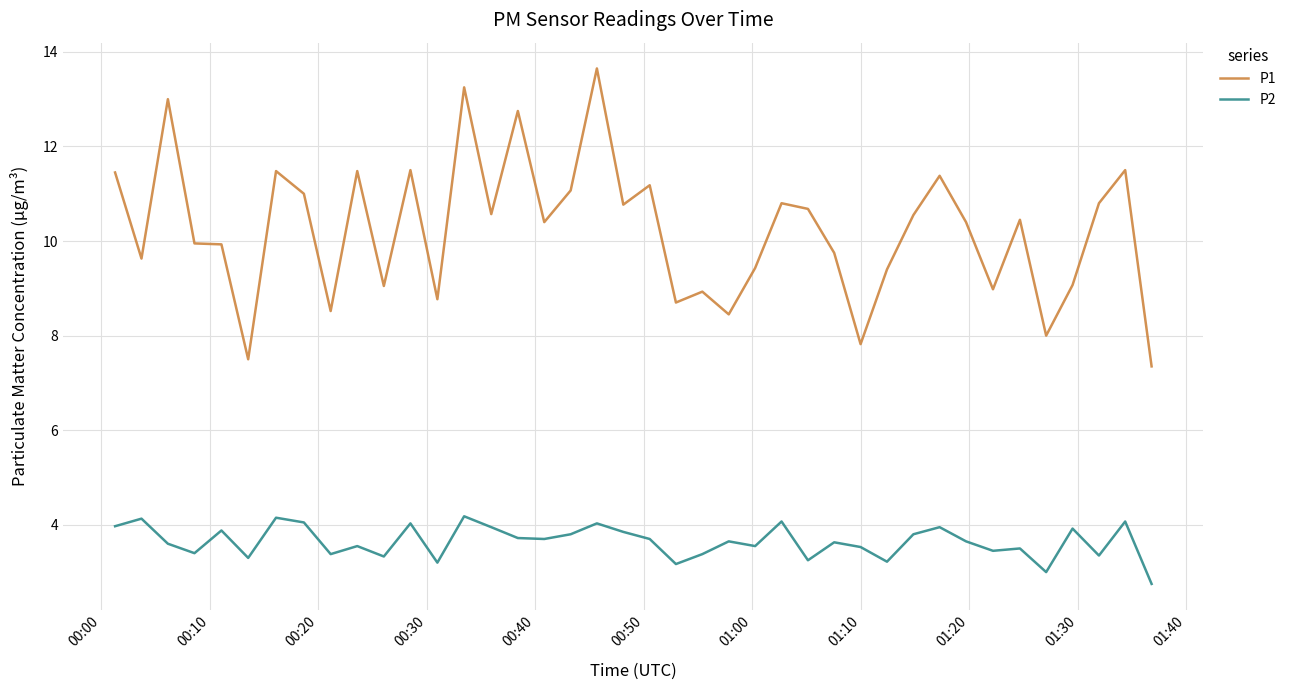

Which series has the largest range (max minus min)?

P1